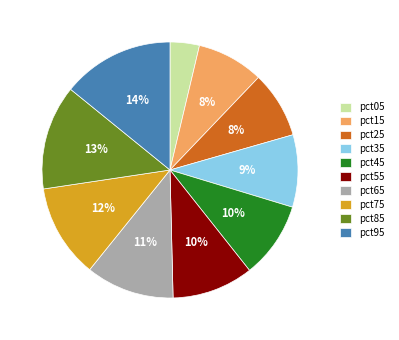

The pct45 slice represents 3% of the pie. True or false?

False